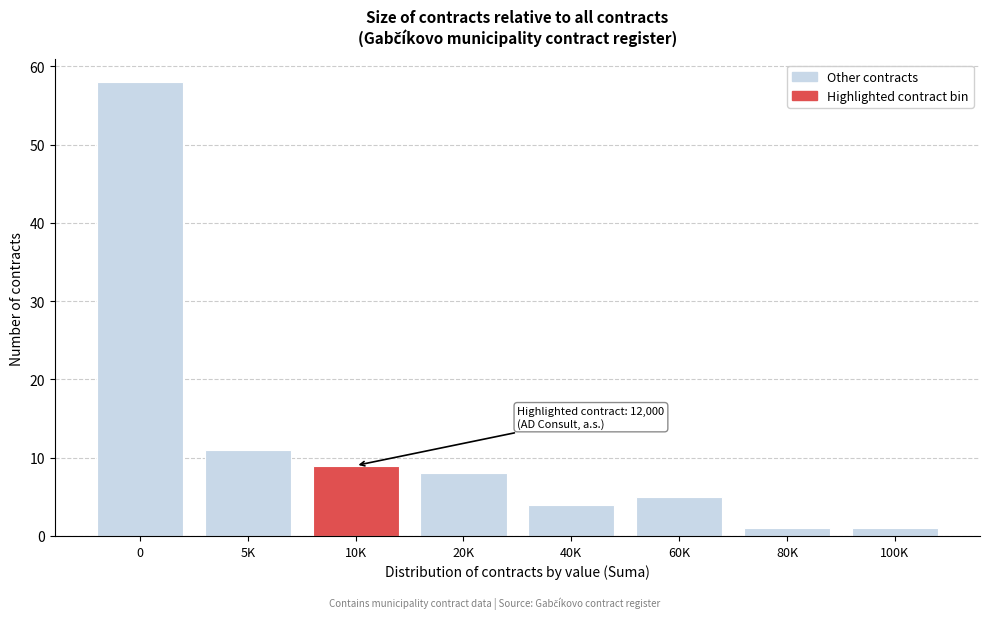

Reading left to right, extract all data points from this chart.

58	11	9	8	4	5	1	1